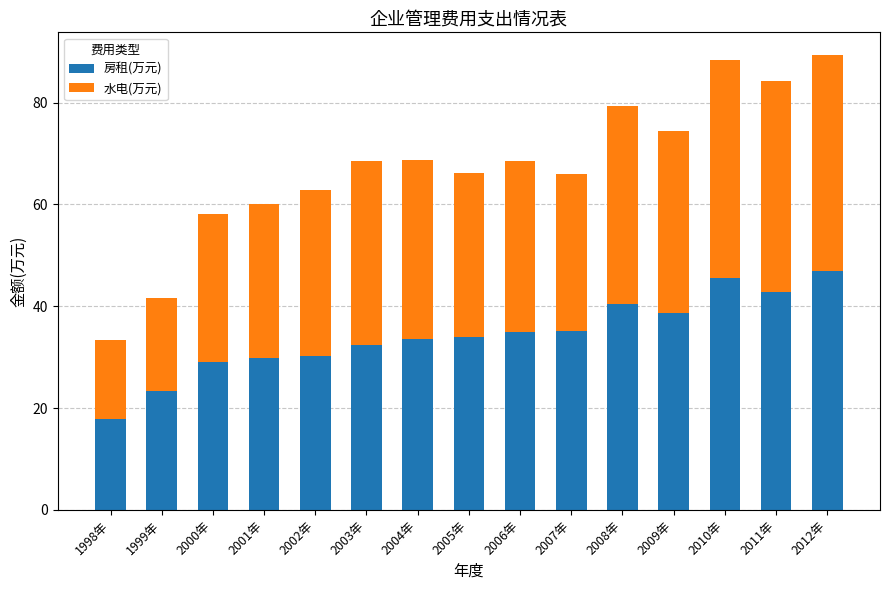

What is the maximum value for 房租(万元)?

47.0